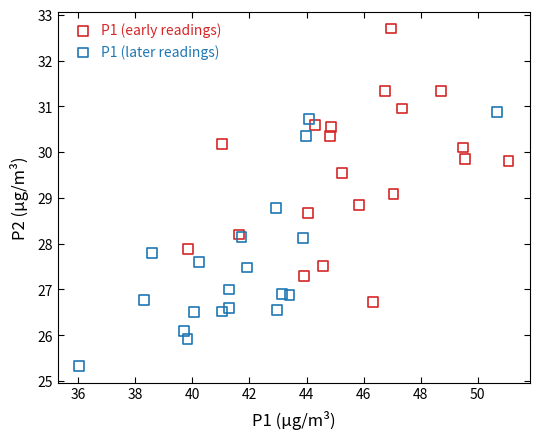

Which series contains the lowest Y value?

P1 (later readings)